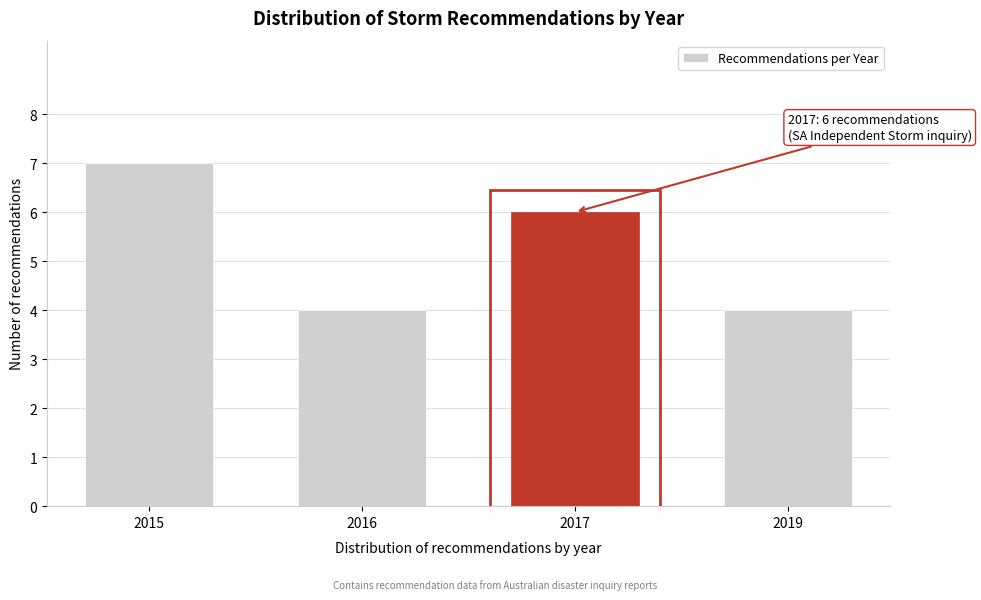

Reading right to left, transcribe all the data shown in this chart.

2019=4	2017=6	2016=4	2015=7